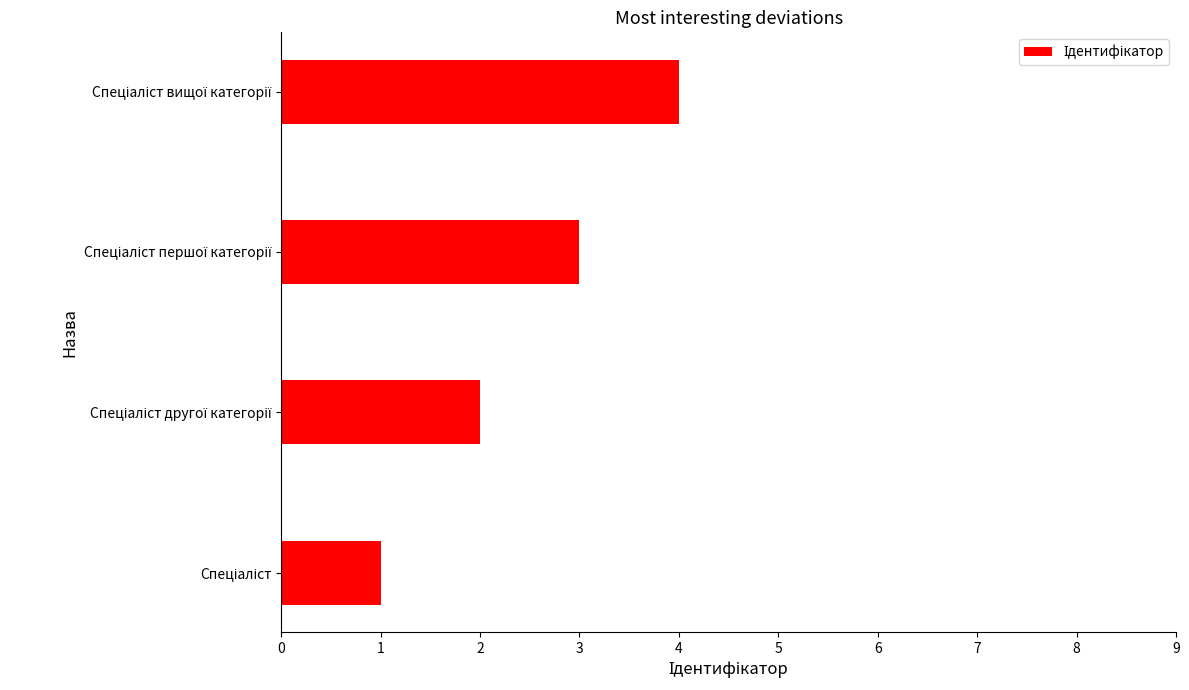

What is the sum of all values?

10